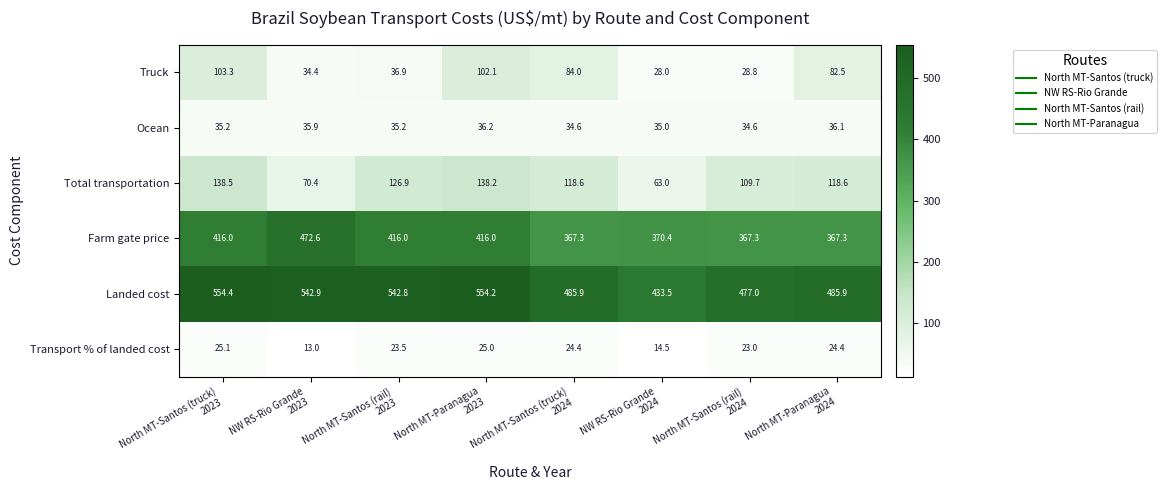

Which series changed the most between NW RS-Rio Grande
2024 and North MT-Paranagua
2024?

Total transportation